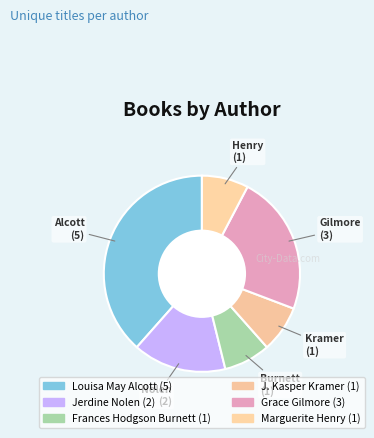

How many slices are in this pie chart?

6